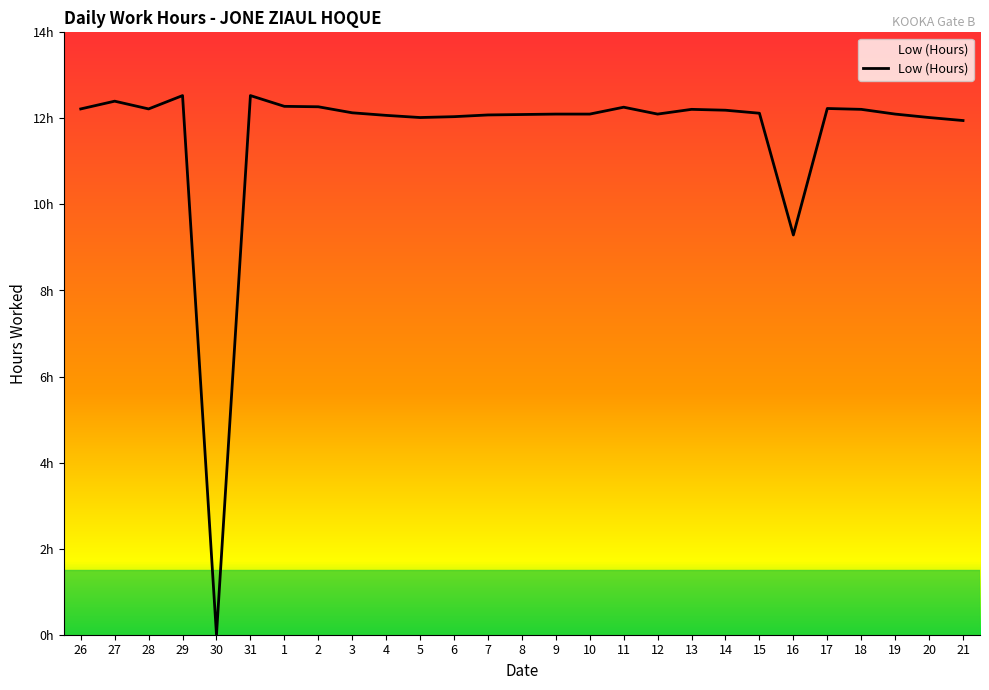

True or false: the data shows 12.0 at 5.

True